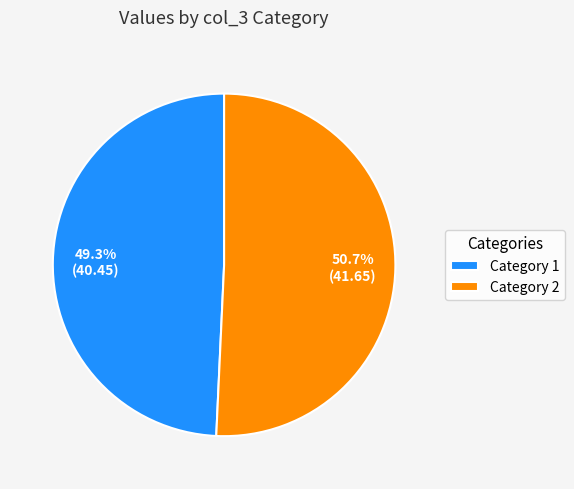

To the nearest percent, what is the average slice percentage?

50%